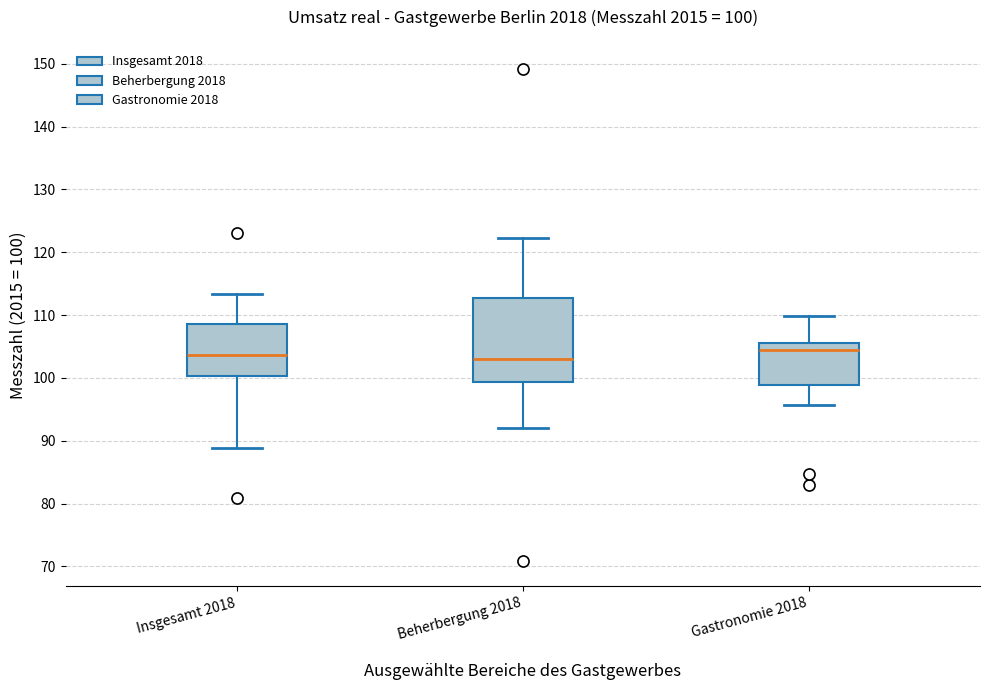

Which box is the tallest, from its lower edge to its upper edge?

Beherbergung 2018